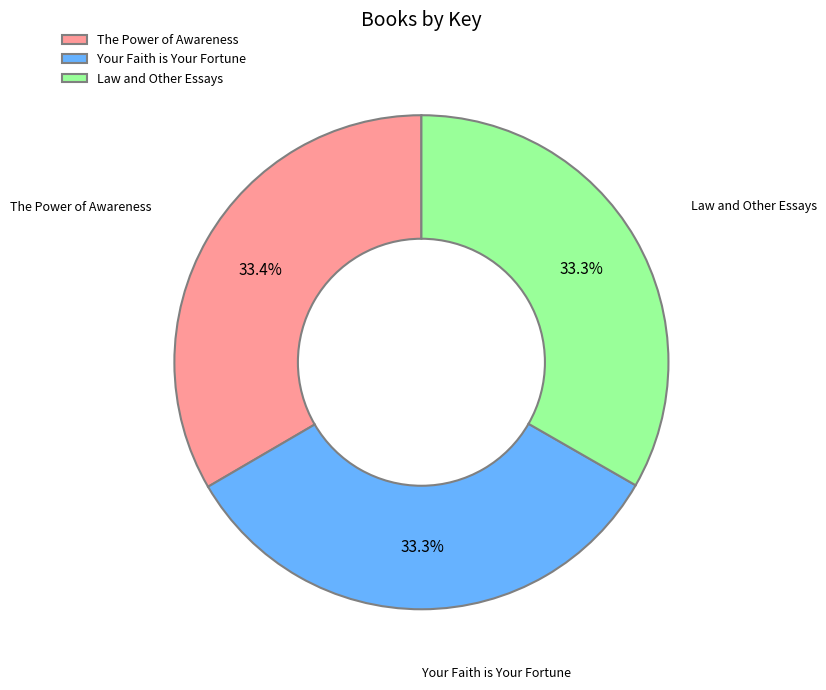

To the nearest percent, what percentage of the pie is The Power of Awareness?

33%